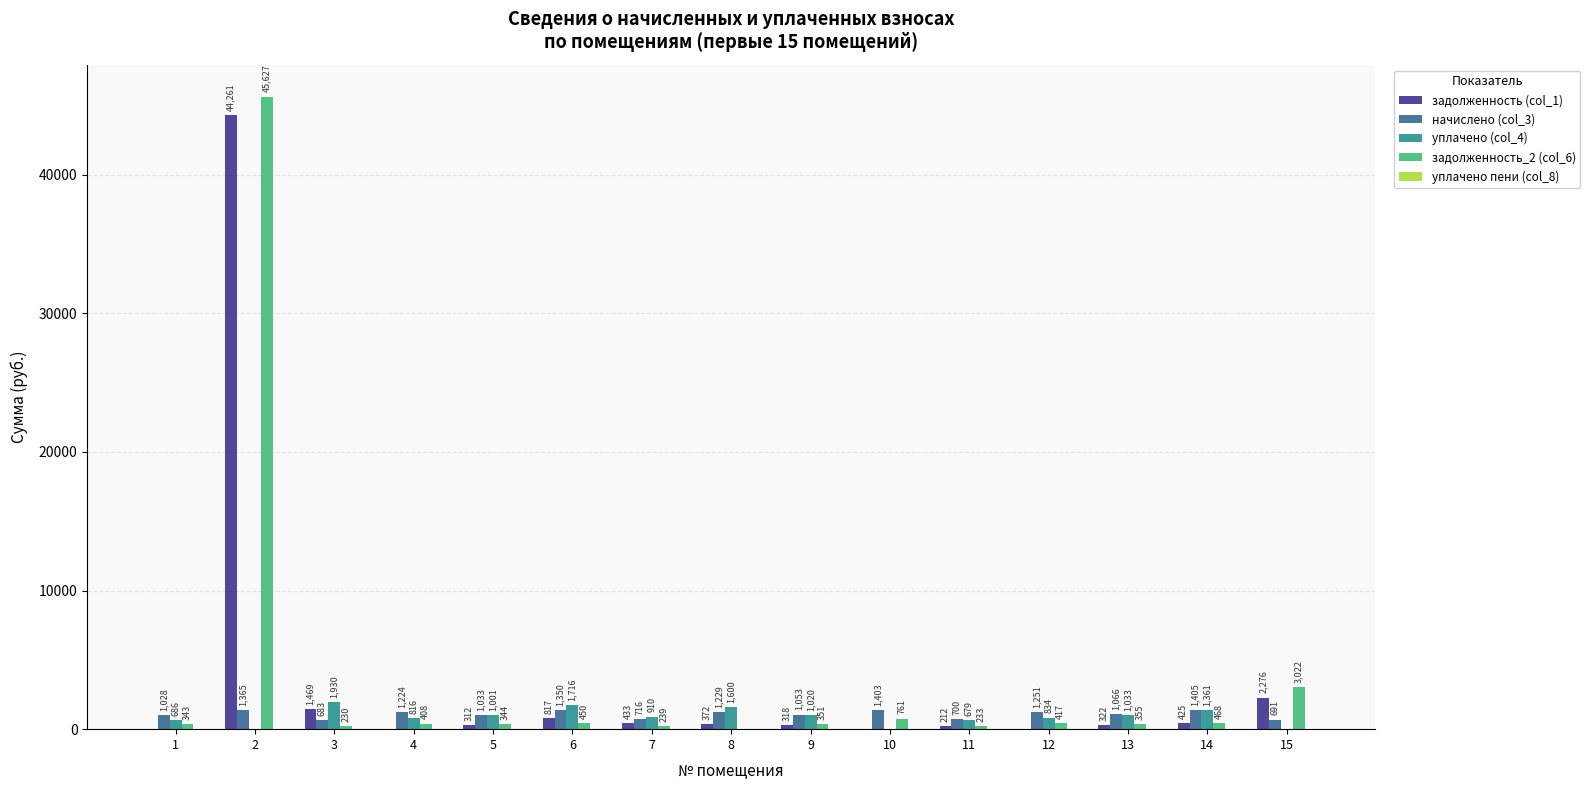

At which label is начислено (col_3) closest to 1043?

9